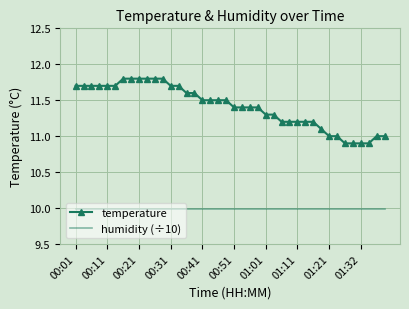

List the series in order of their overall mean, lowest first.

humidity (÷10), temperature